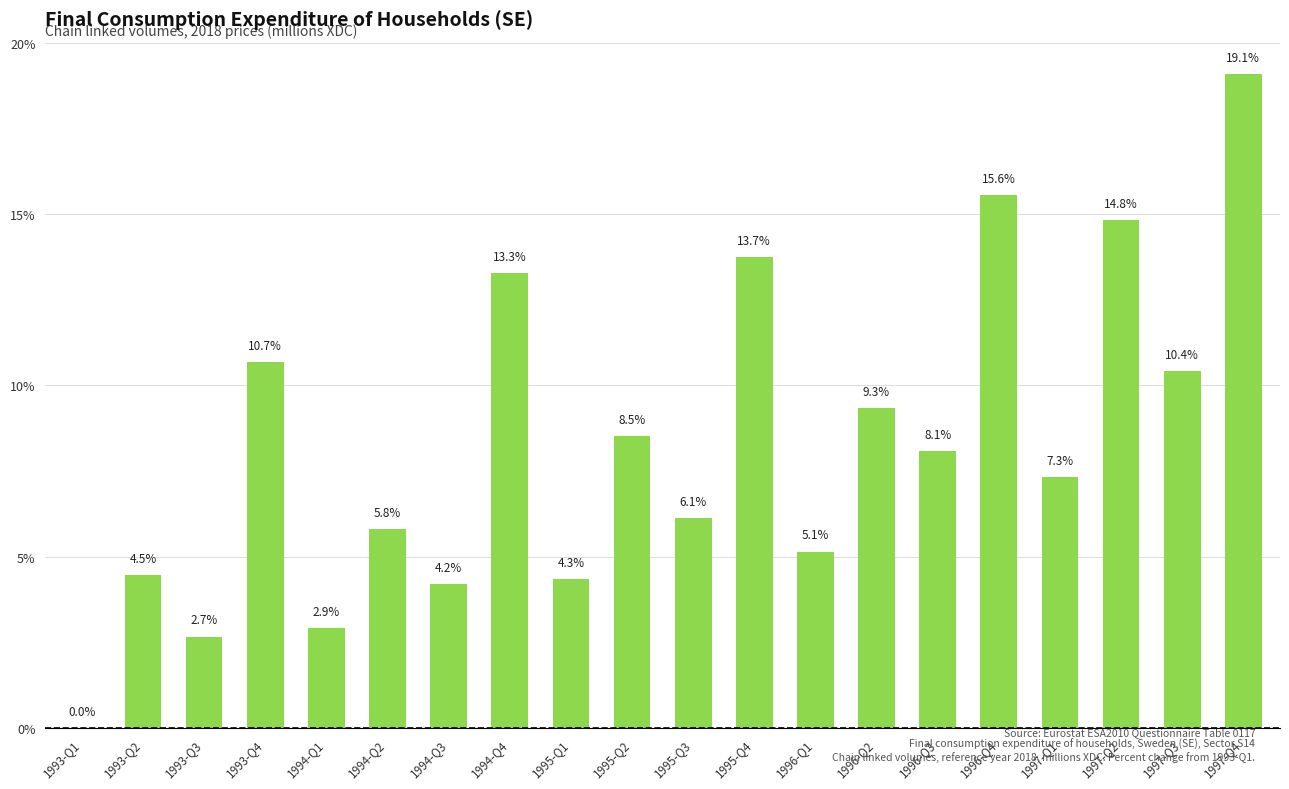

What is the greatest value displayed?

19.1